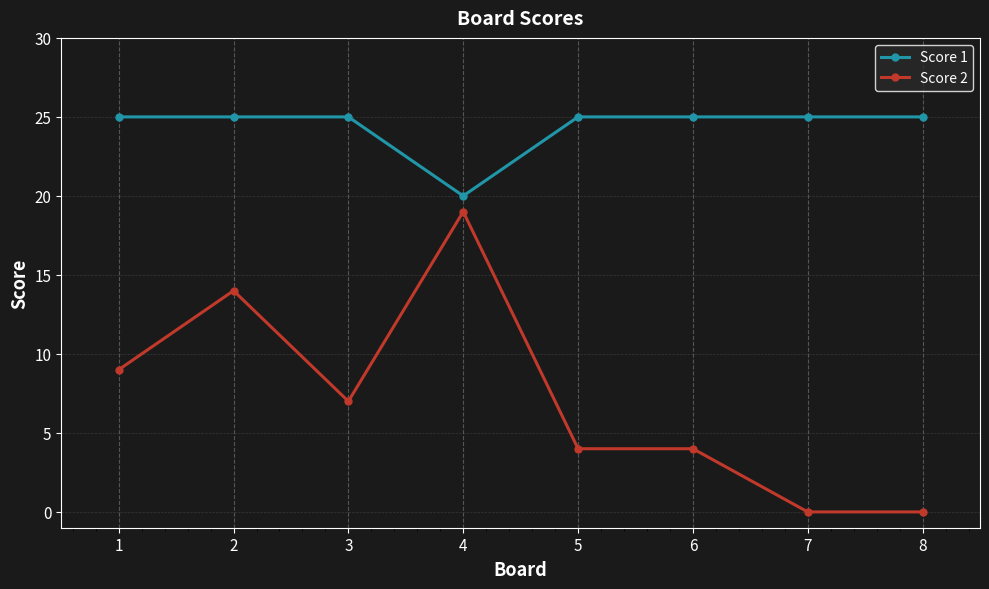

What are all the series names shown in the legend?

Score 1, Score 2